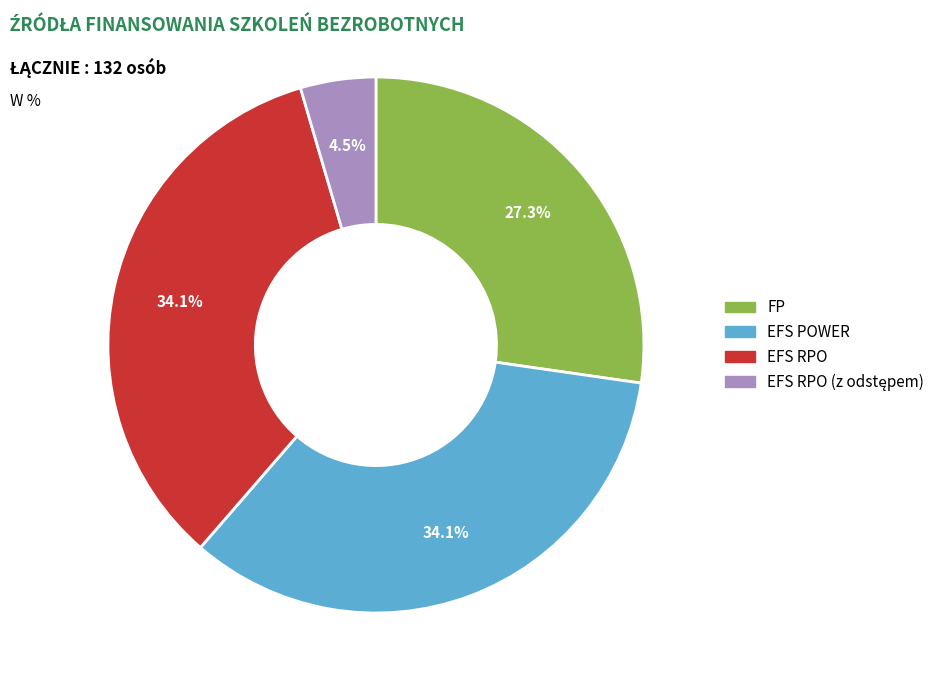

Count the number of slices in the pie.

4